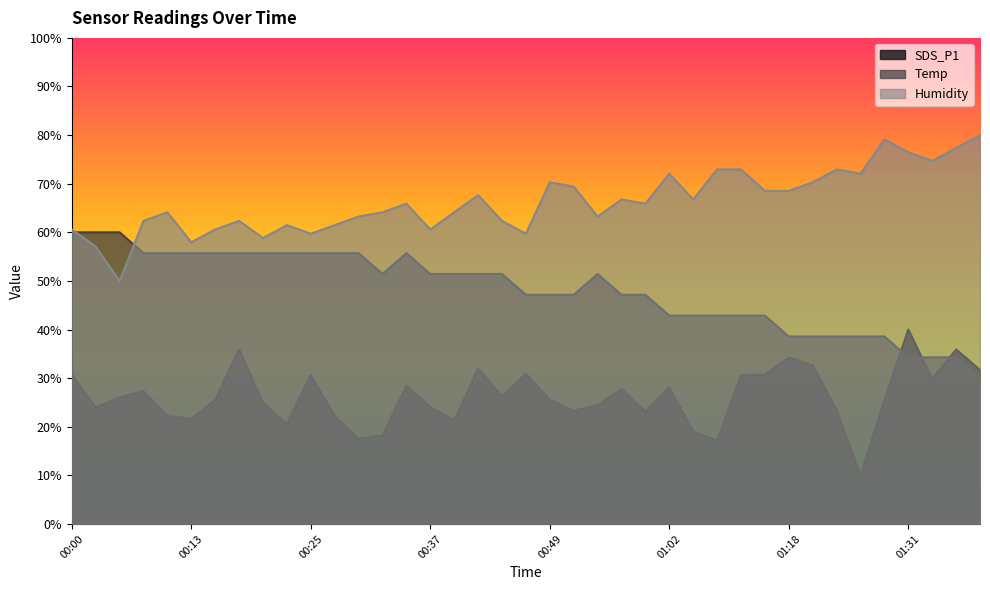

How many lines are shown in the chart?

3